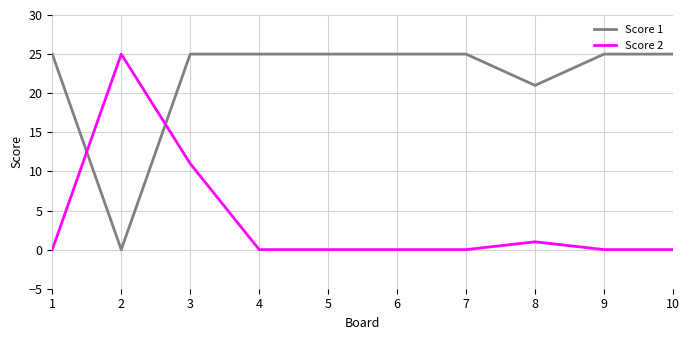

How many series are shown in this chart?

2